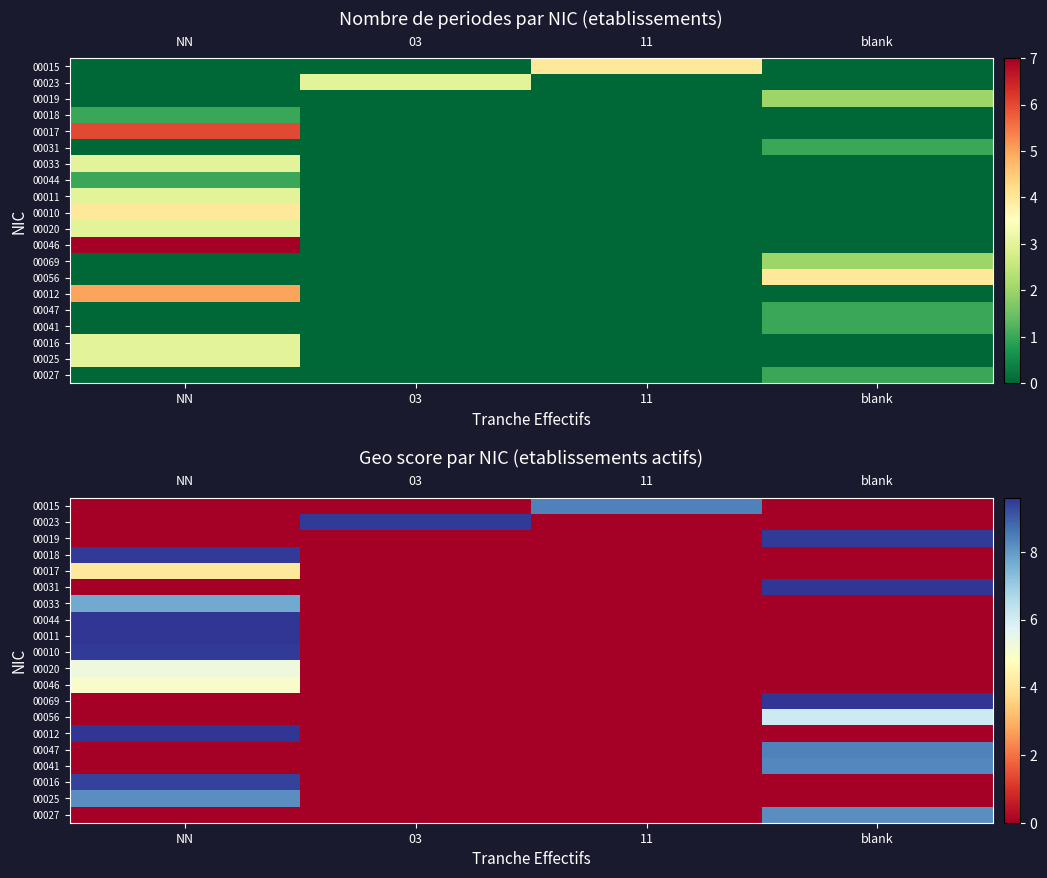

The value of 00056 at NN is 0.0. True or false?

True